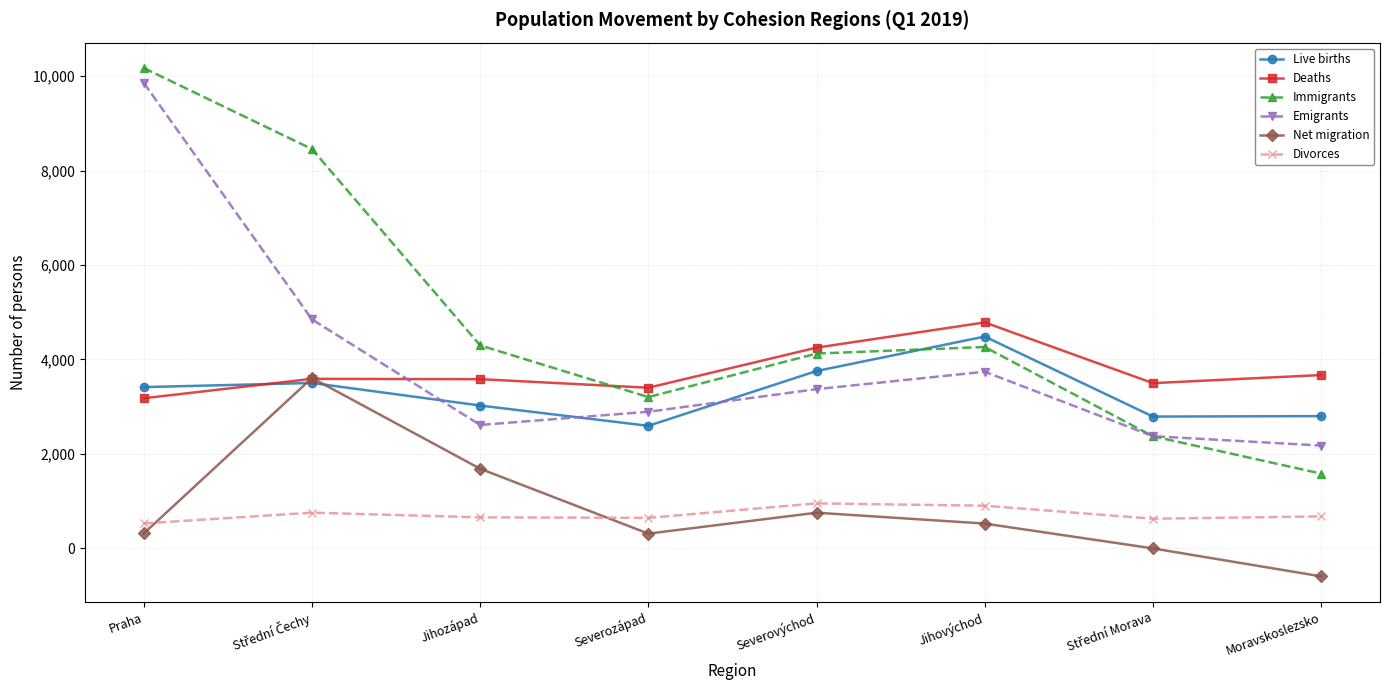

Does the chart display data point markers on the line(s)?

Yes